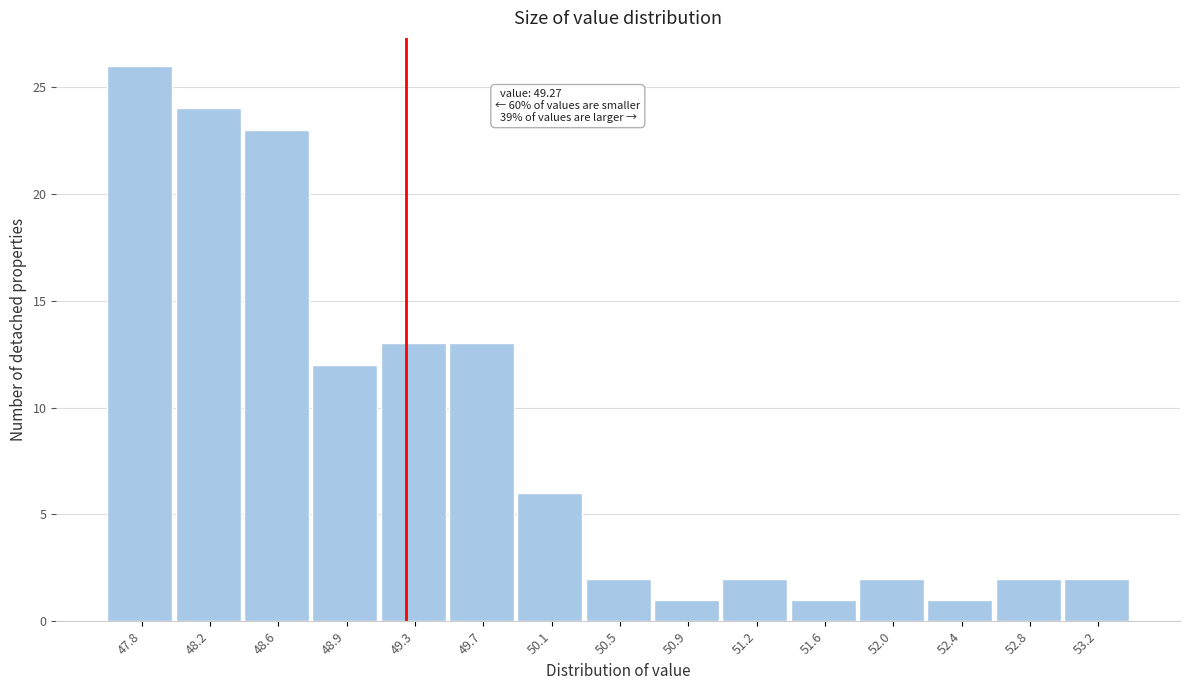

Over which range of the x-axis is the bar tallest?

47.60 to 47.95